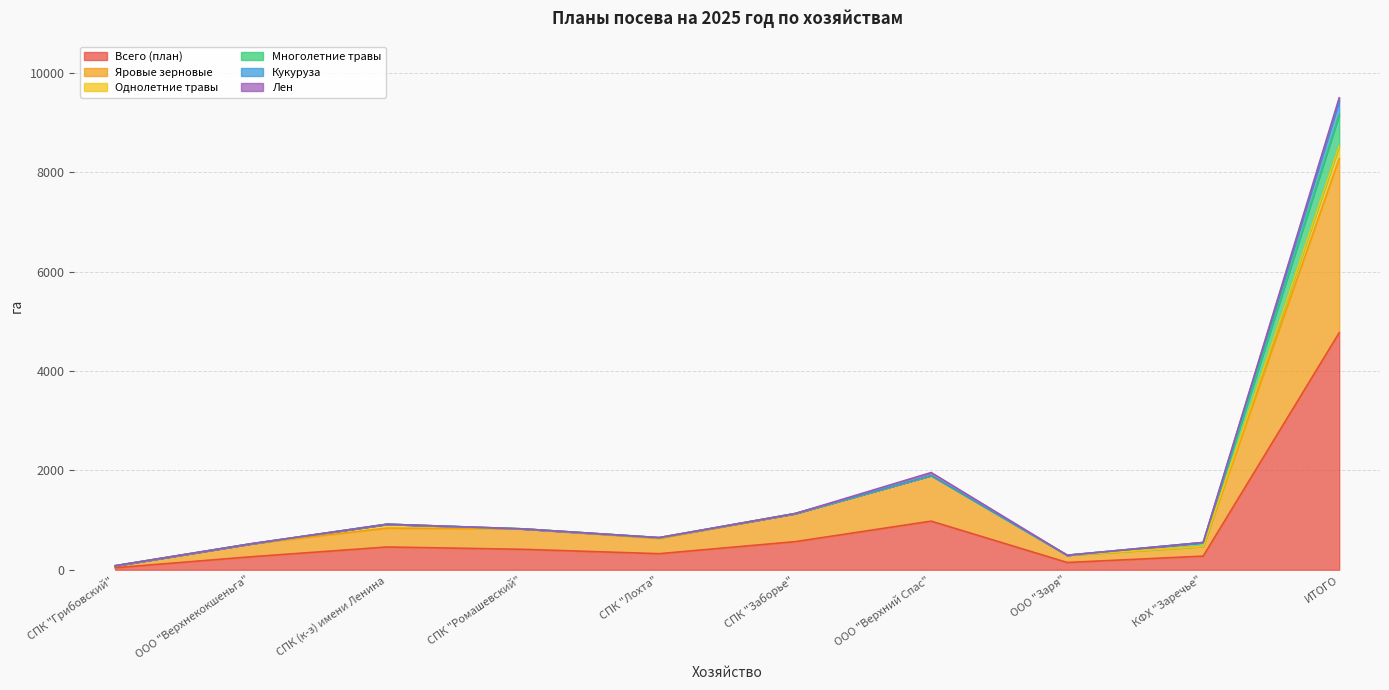

What is the approximate value of Всего (план) at СПК "Заборье"?

565.0